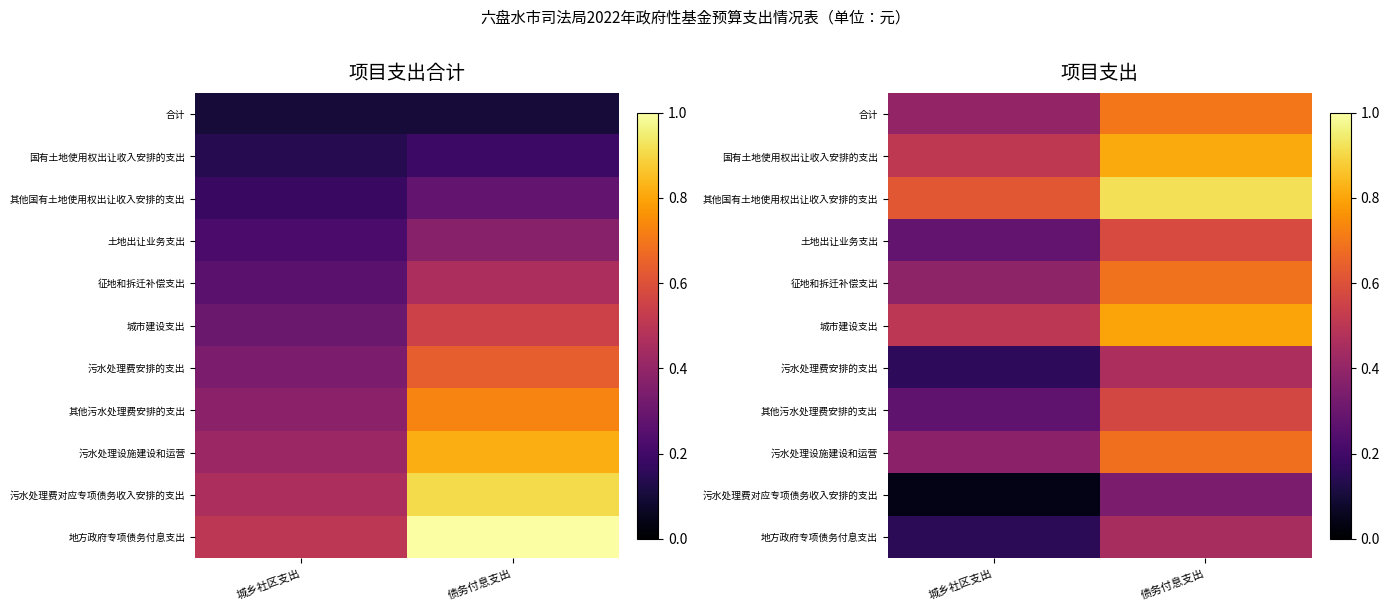

What is the highest value of the 国有土地使用权出让收入安排的支出 series?

0.8